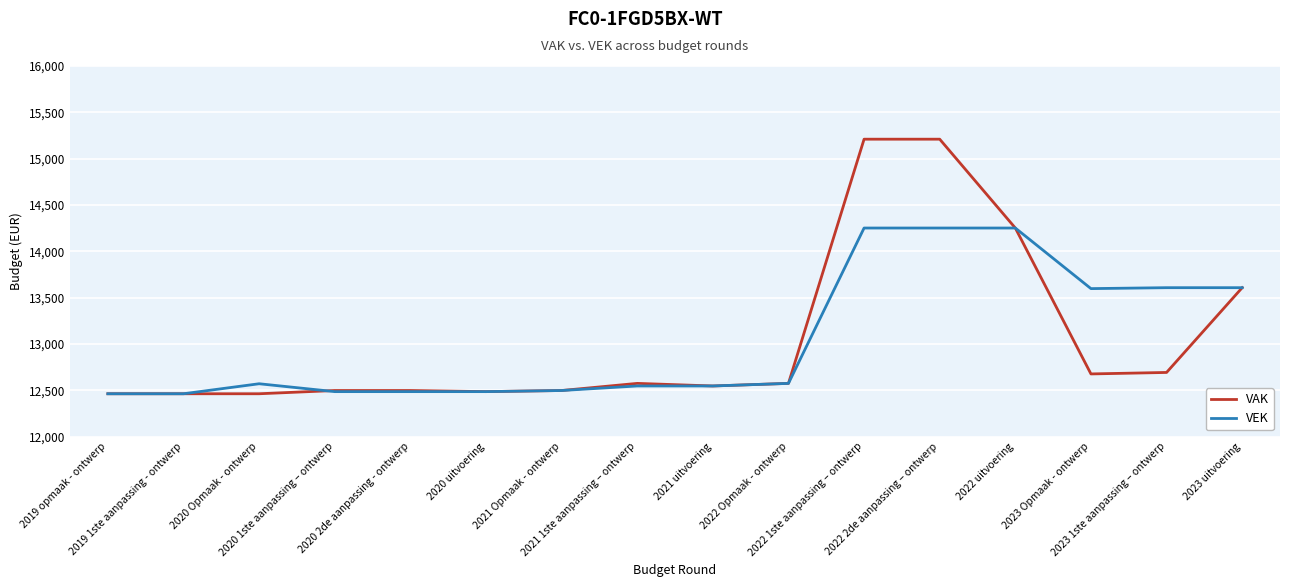

List the series in order of their peak value, lowest first.

VEK, VAK